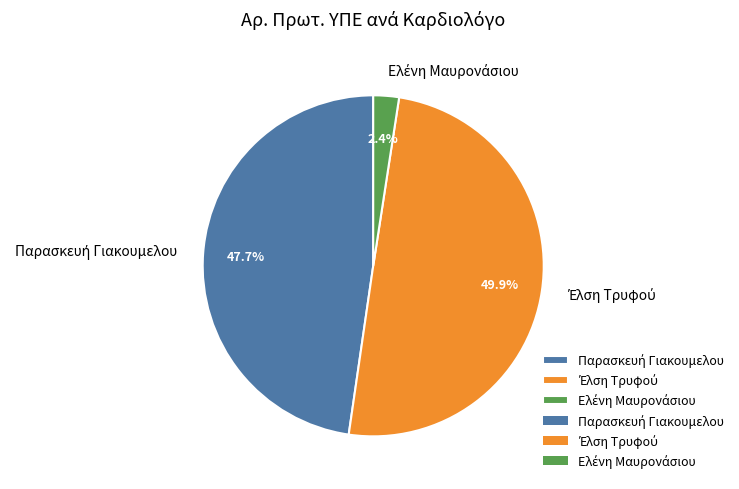

How many segments does this pie chart have?

3